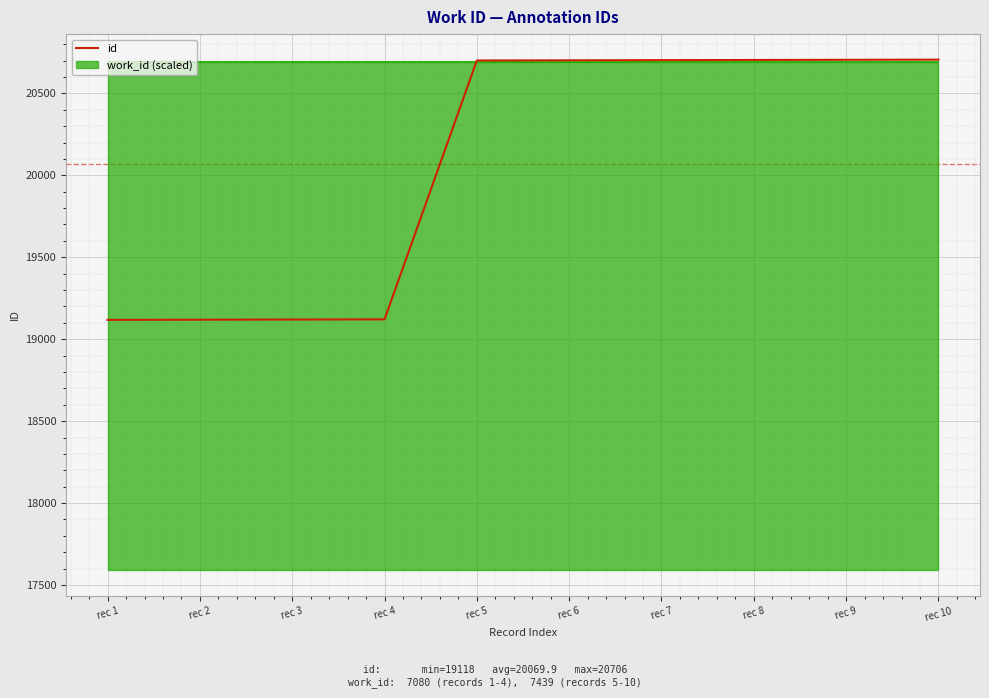

True or false: the data has more than 2 interior local peaks.

False